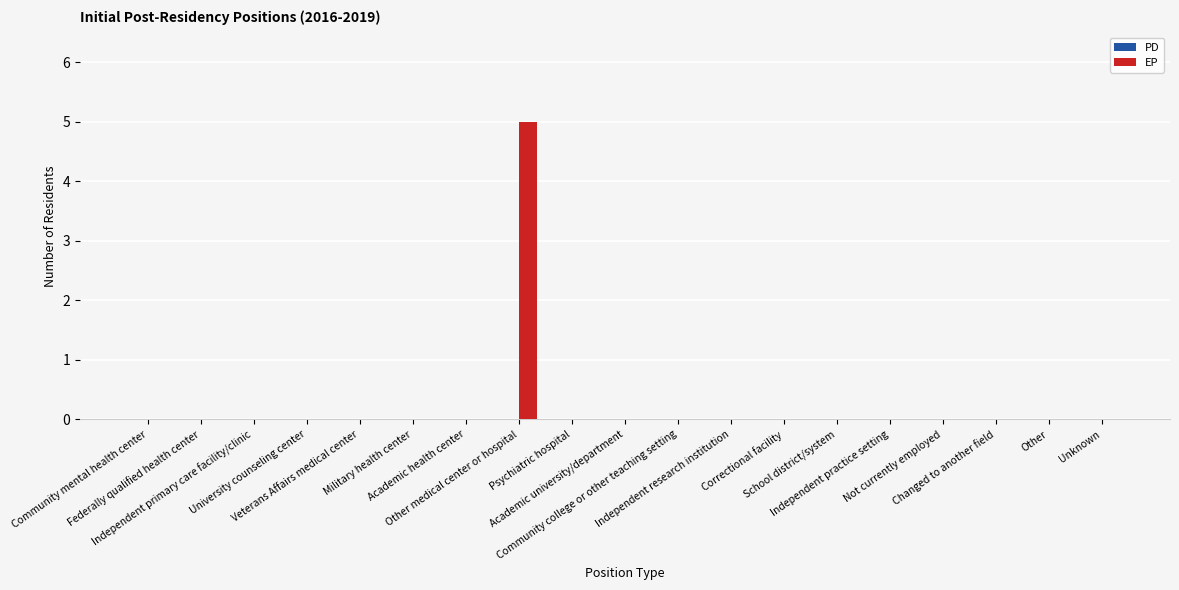

What is the greatest value displayed?

5